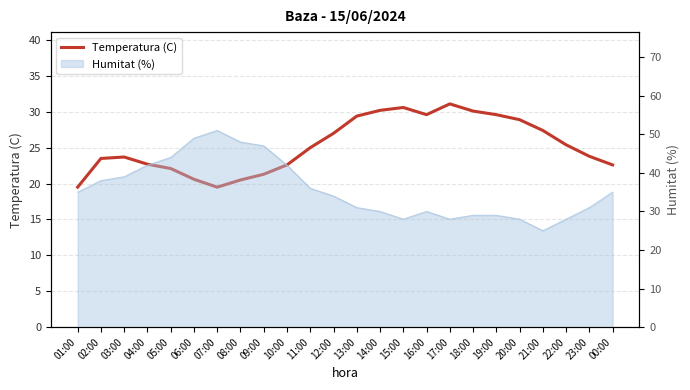

Count the number of values greater than 25.

11